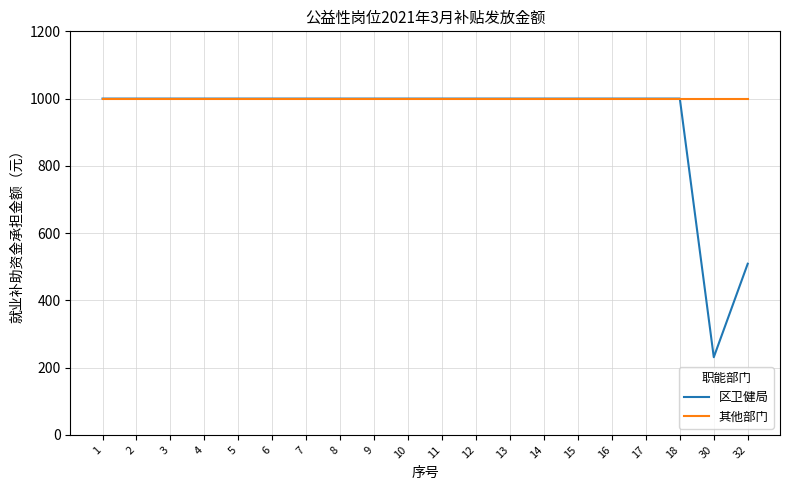

Which series has the largest total across all categories?

其他部门